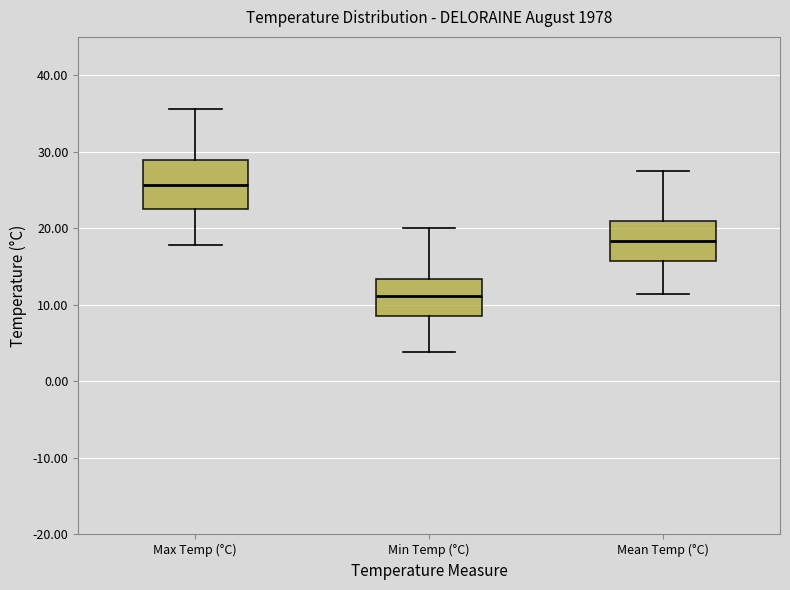

Which box has the lowest median line?

Min Temp (°C)